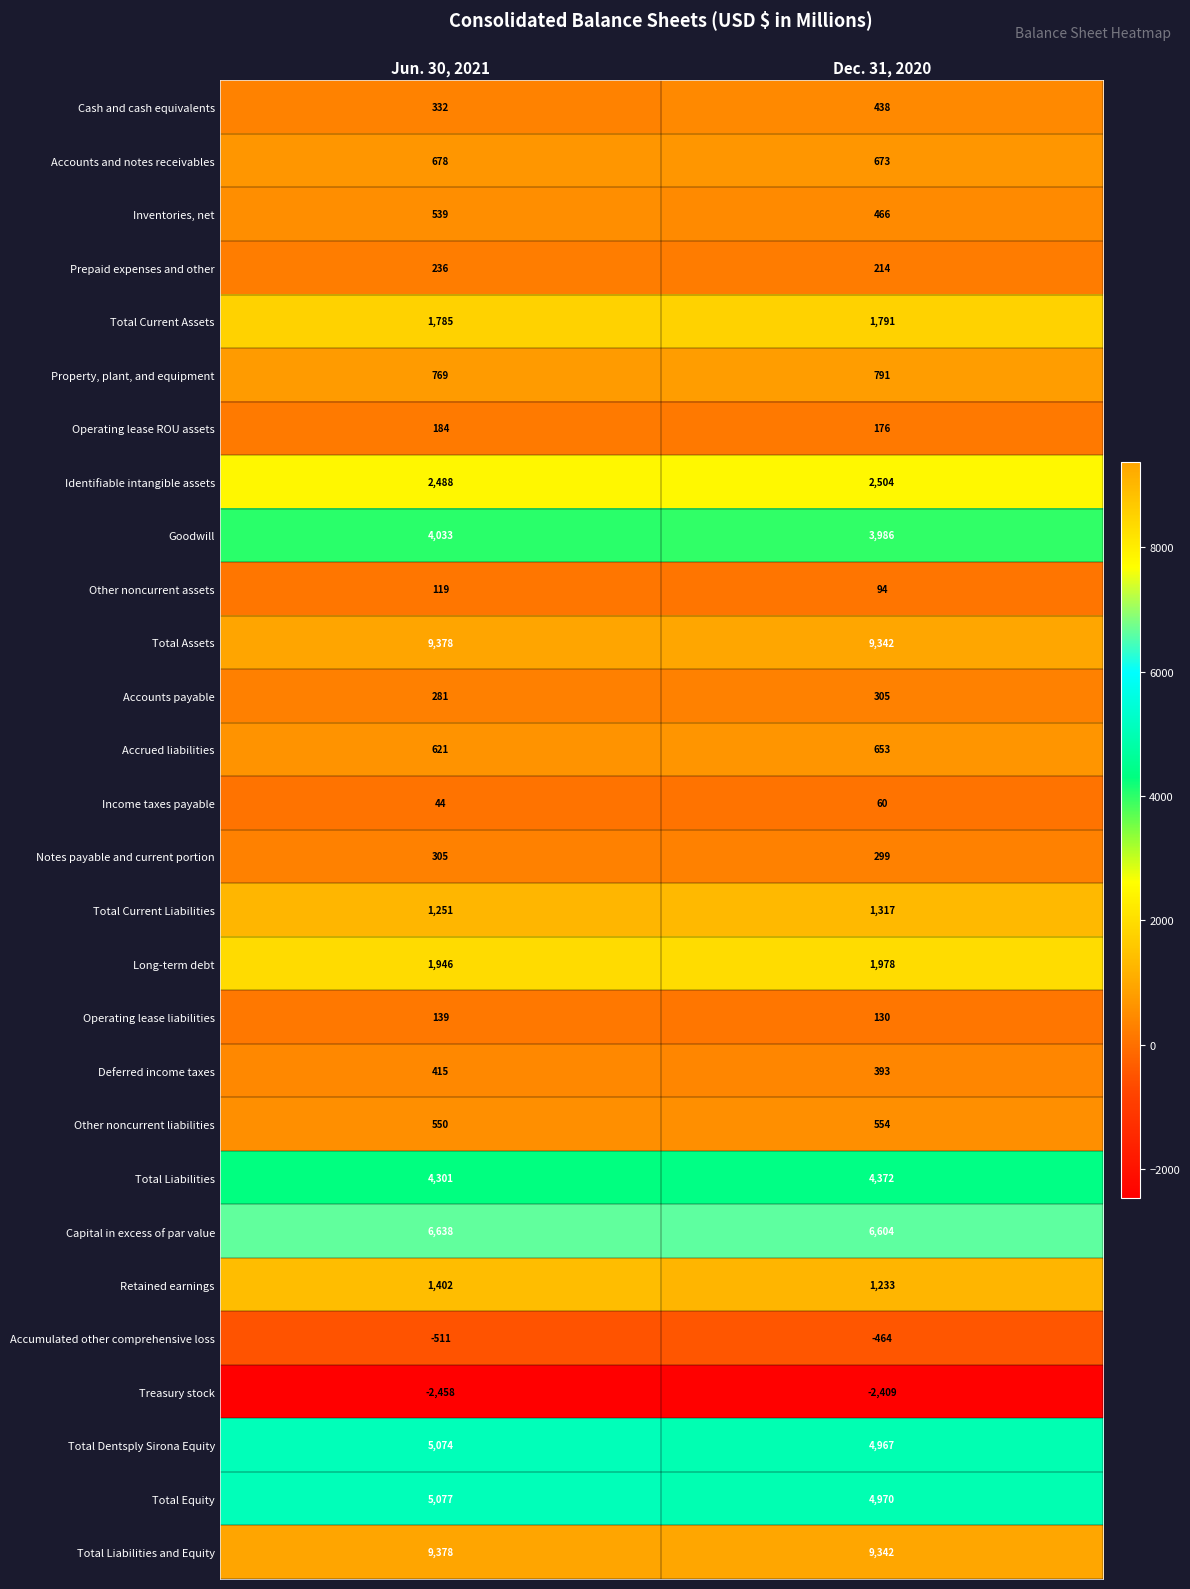

Rank the categories by Inventories, net value from highest to lowest.

Jun. 30, 2021, Dec. 31, 2020